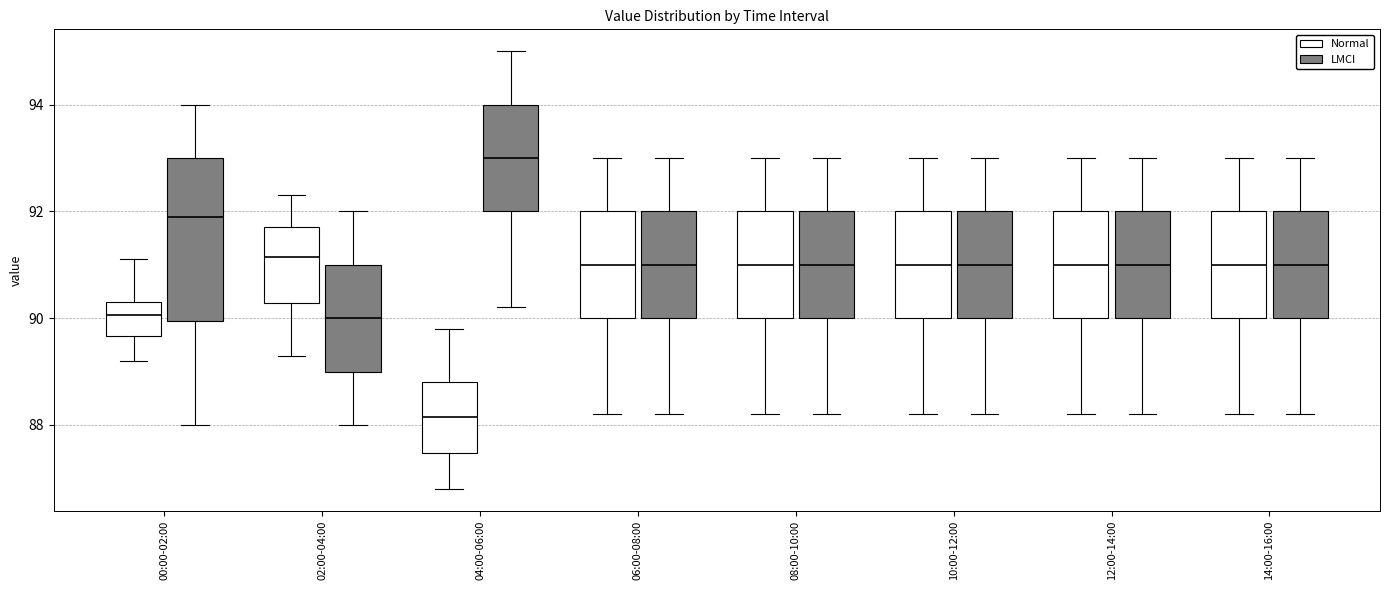

Reading left to right, transcribe this box plot: for each box, give where its median line is, the range the box spans, and where its two whiskers end, as read against the y-axis. The values are not printed on the chart, so give them approximately, as read against the axis.

00:00-02:00 (Normal): median 90.0, box 89.6 to 90.4, whiskers 89.2 to 91.2
00:00-02:00 (LMCI): median 92.0, box 90.0 to 93.0, whiskers 88.0 to 94.0
02:00-04:00 (Normal): median 91.2, box 90.2 to 91.8, whiskers 89.4 to 92.4
02:00-04:00 (LMCI): median 90.0, box 89.0 to 91.0, whiskers 88.0 to 92.0
04:00-06:00 (Normal): median 88.2, box 87.4 to 88.8, whiskers 86.8 to 89.8
04:00-06:00 (LMCI): median 93.0, box 92.0 to 94.0, whiskers 90.2 to 95.0
06:00-08:00 (Normal): median 91.0, box 90.0 to 92.0, whiskers 88.2 to 93.0
06:00-08:00 (LMCI): median 91.0, box 90.0 to 92.0, whiskers 88.2 to 93.0
08:00-10:00 (Normal): median 91.0, box 90.0 to 92.0, whiskers 88.2 to 93.0
08:00-10:00 (LMCI): median 91.0, box 90.0 to 92.0, whiskers 88.2 to 93.0
10:00-12:00 (Normal): median 91.0, box 90.0 to 92.0, whiskers 88.2 to 93.0
10:00-12:00 (LMCI): median 91.0, box 90.0 to 92.0, whiskers 88.2 to 93.0
12:00-14:00 (Normal): median 91.0, box 90.0 to 92.0, whiskers 88.2 to 93.0
12:00-14:00 (LMCI): median 91.0, box 90.0 to 92.0, whiskers 88.2 to 93.0
14:00-16:00 (Normal): median 91.0, box 90.0 to 92.0, whiskers 88.2 to 93.0
14:00-16:00 (LMCI): median 91.0, box 90.0 to 92.0, whiskers 88.2 to 93.0